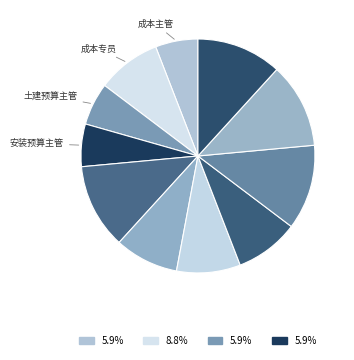

What is the smallest slice in the pie chart?

成本主管